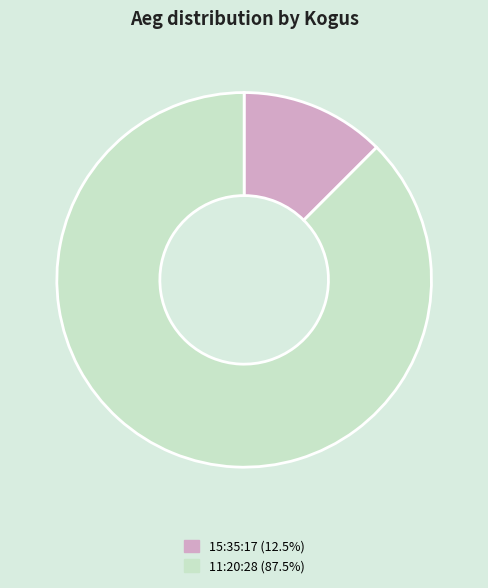

Which slice is the largest?

11:20:28